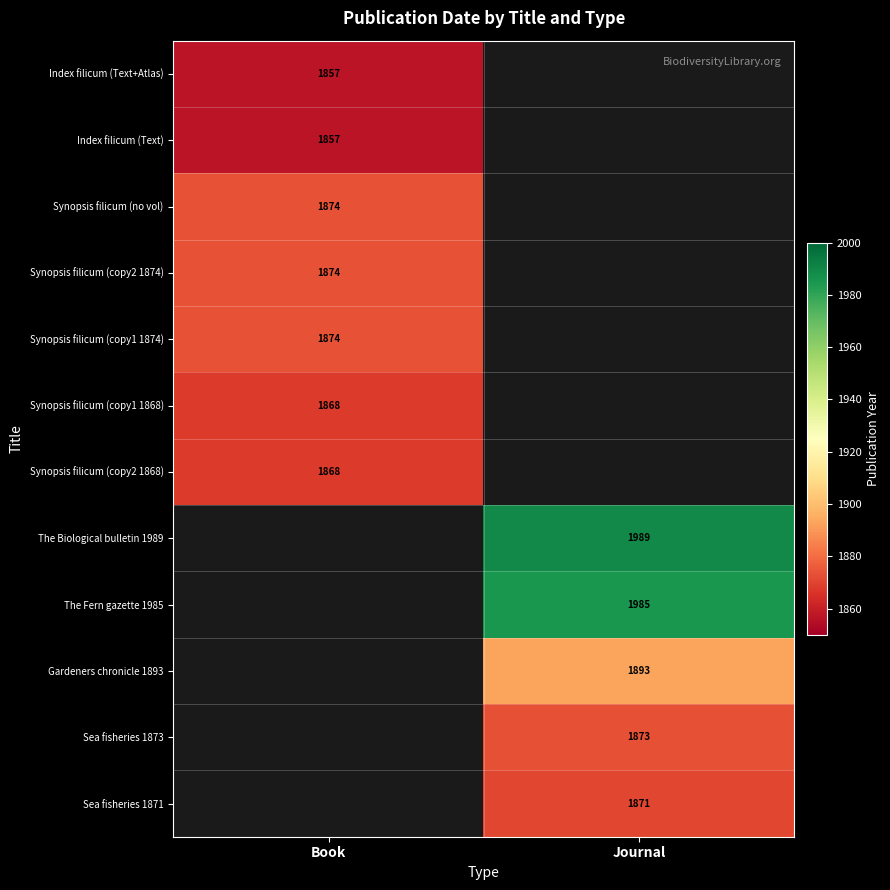

The value of Index filicum (Text) at Book is 1857. True or false?

True